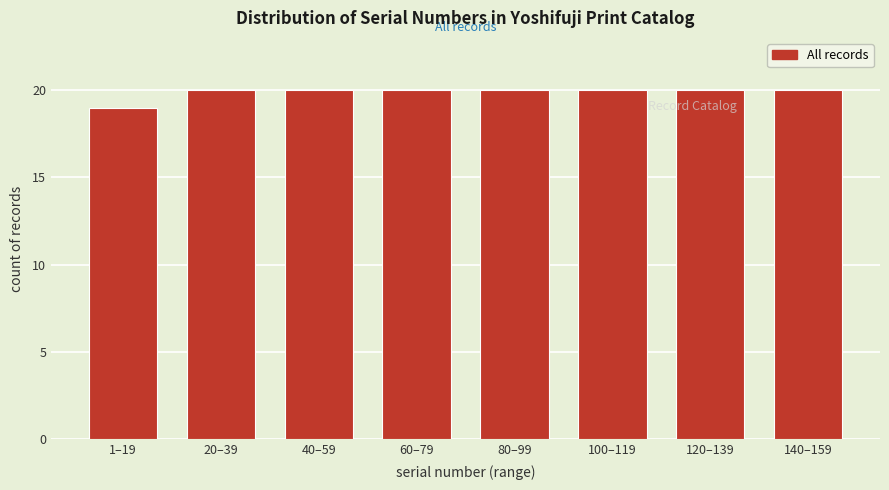

Reading left to right, transcribe all the data shown in this chart.

1–19=19	20–39=20	40–59=20	60–79=20	80–99=20	100–119=20	120–139=20	140–159=20